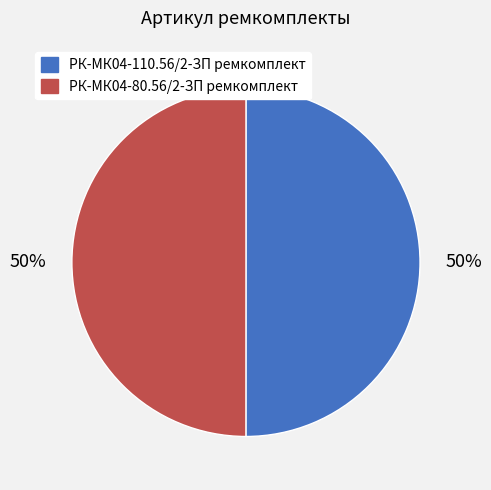

Do РК-МК04-110.56/2-ЗП ремкомплект and РК-МК04-80.56/2-ЗП ремкомплект together represent more than half of the pie?

Yes